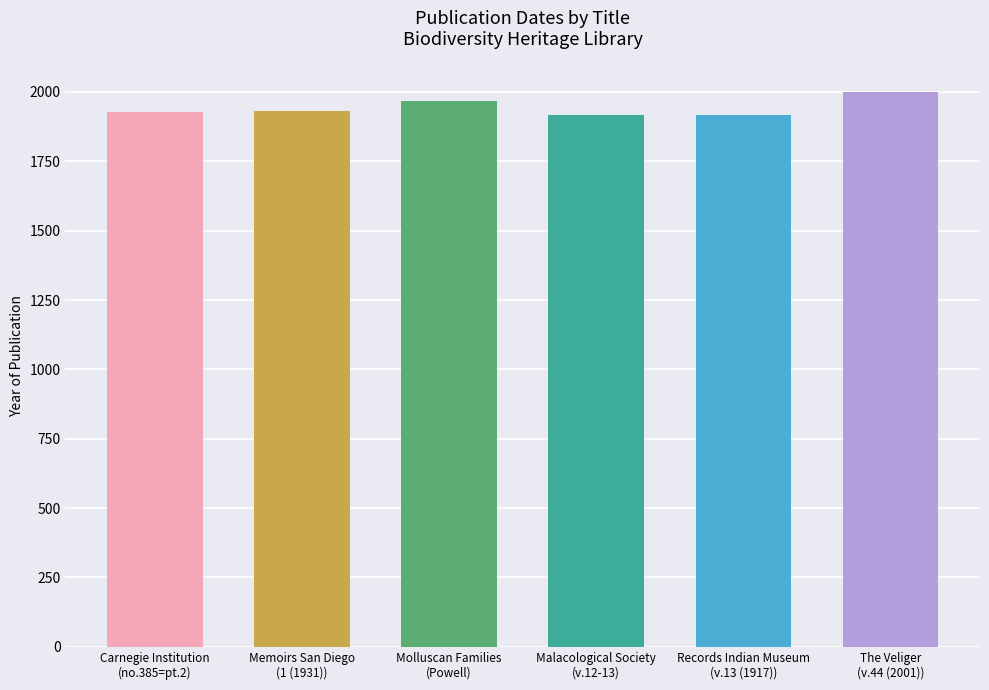

What is the ratio of the value at Records Indian Museum
(v.13 (1917)) to the value at Malacological Society
(v.12-13)?

1.0